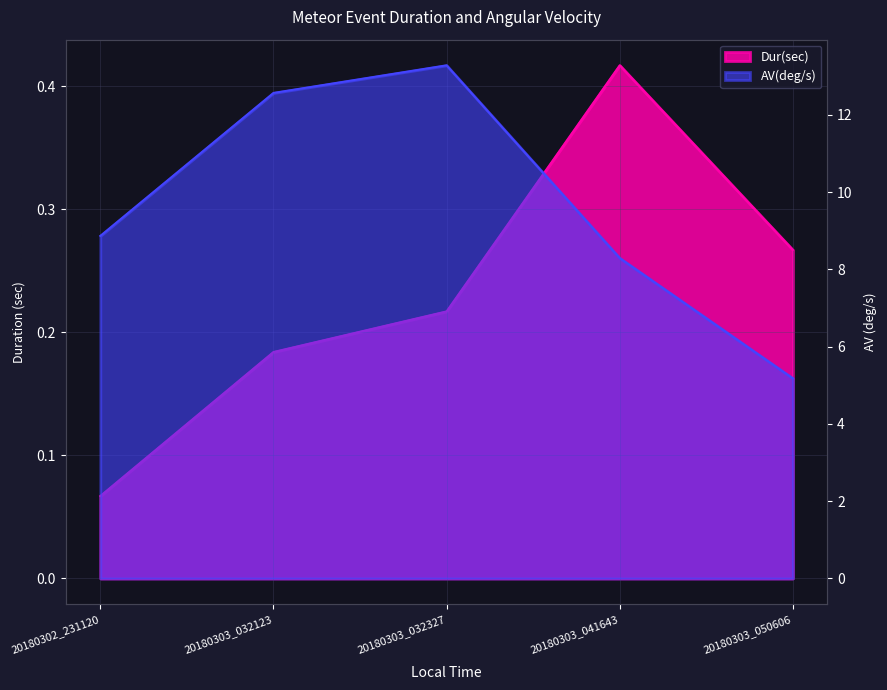

Is it true that AV(deg/s) equals 5.2 at 20180303_050606?

True